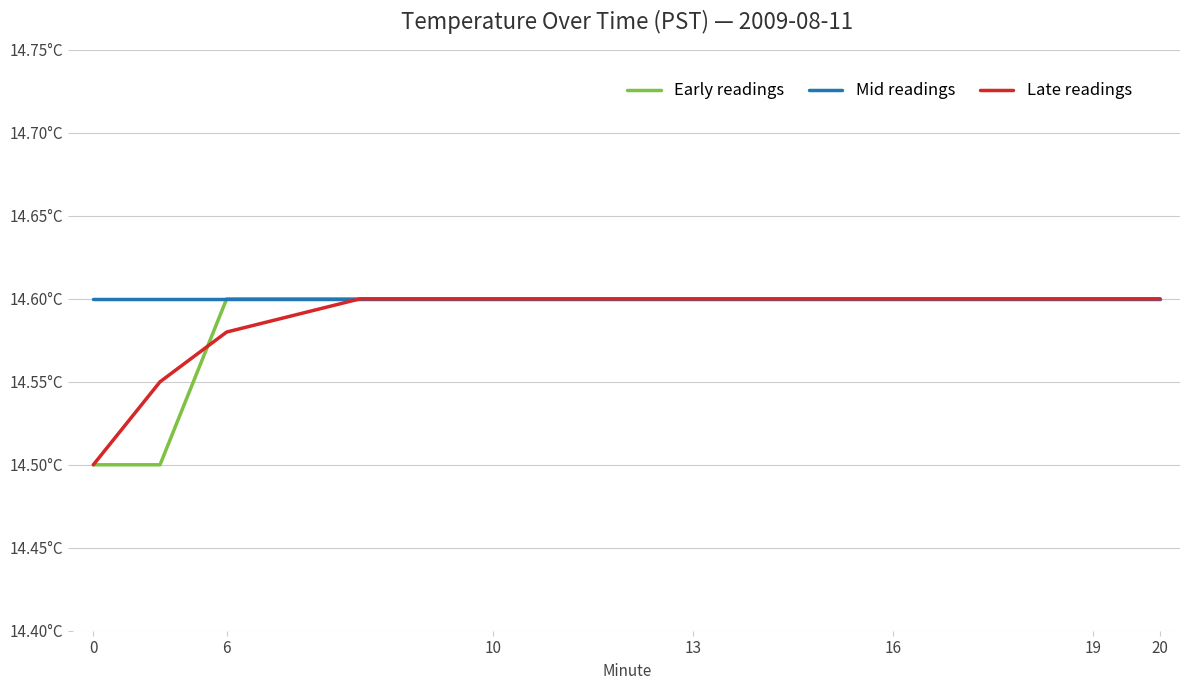

True or false: Mid readings and Early readings intersect in this chart.

False